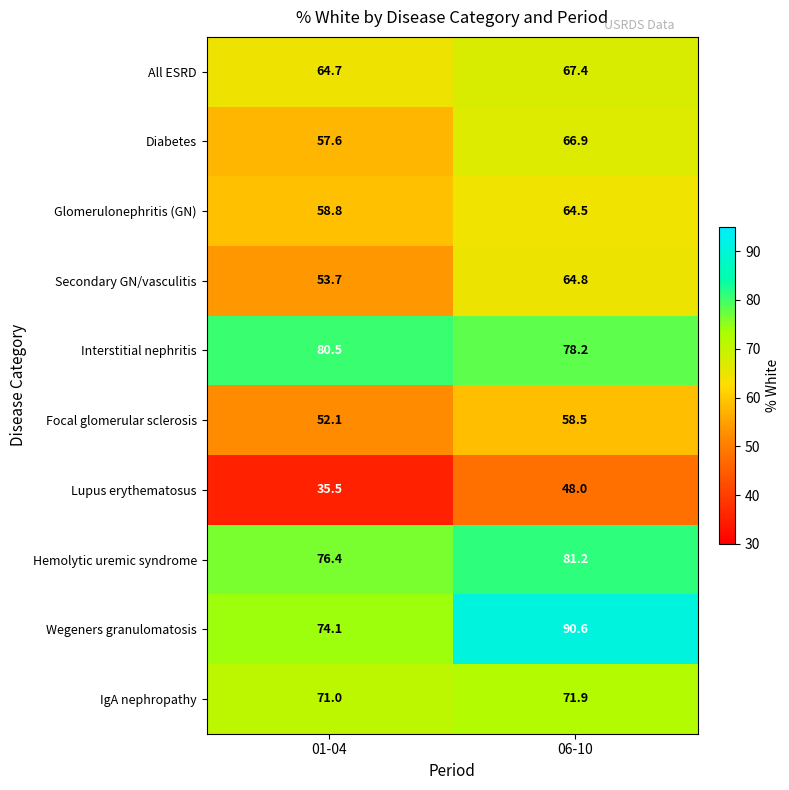

Which category has the lowest value in the Wegeners granulomatosis series?

01-04